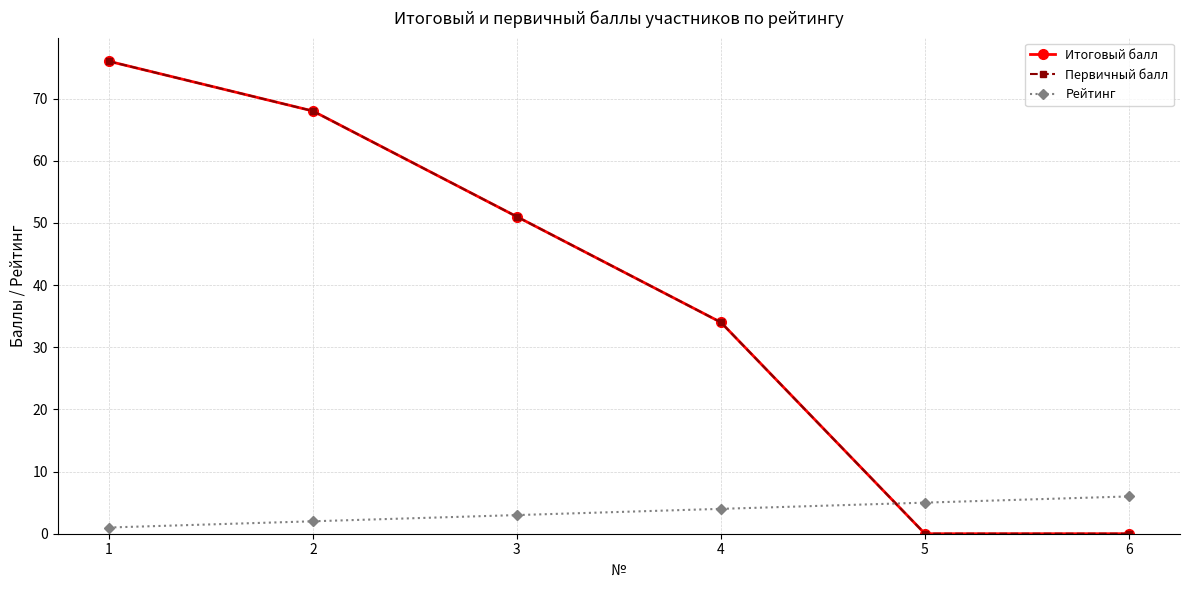

Does the chart have visible grid lines?

Yes